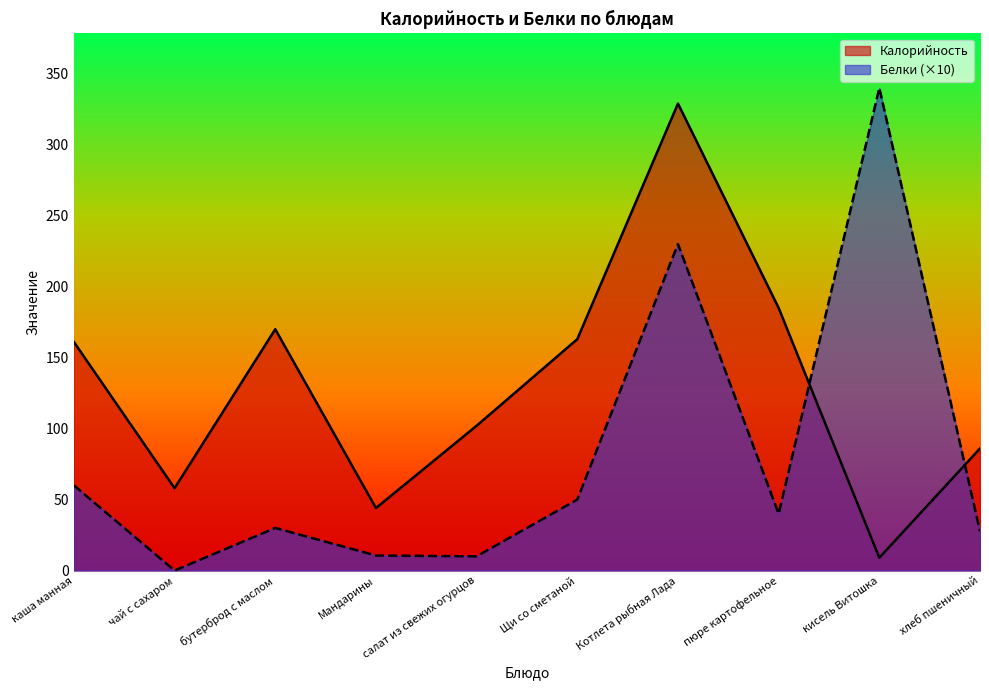

At which label does Калорийность reach its minimum?

кисель Витошка